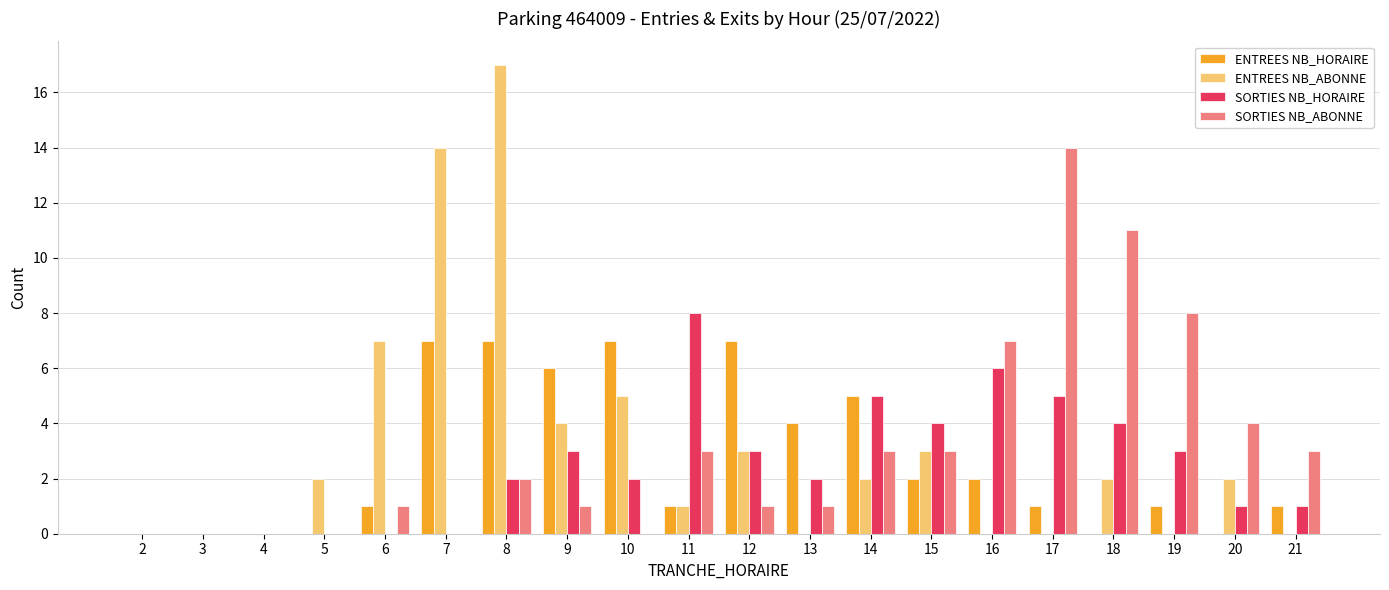

What value does the SORTIES NB_ABONNE series have at 21?

3